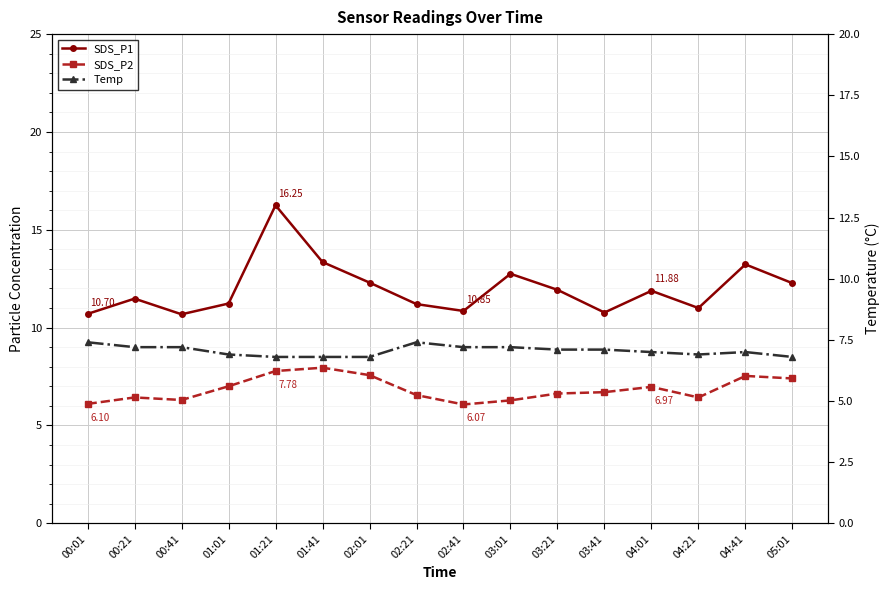

At which category does Temp reach its first local valley?

04:21